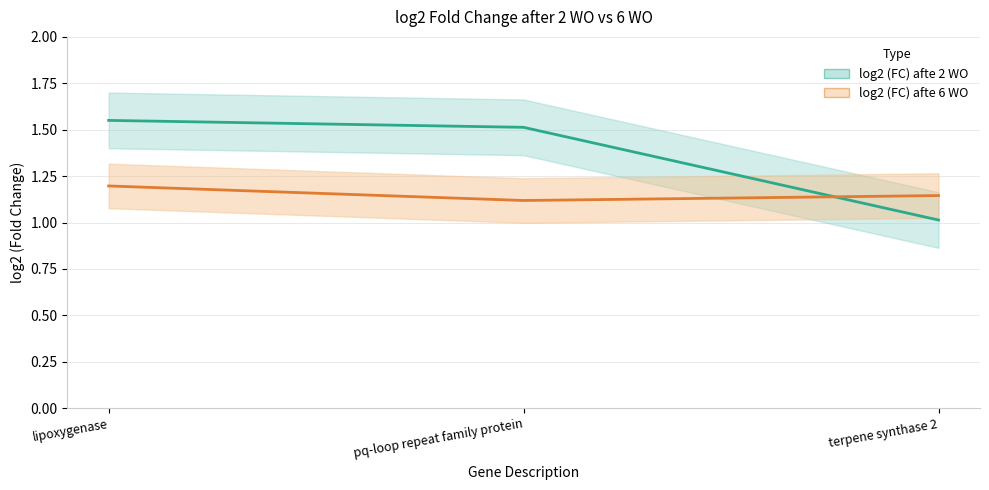

How many lines are shown in the chart?

2